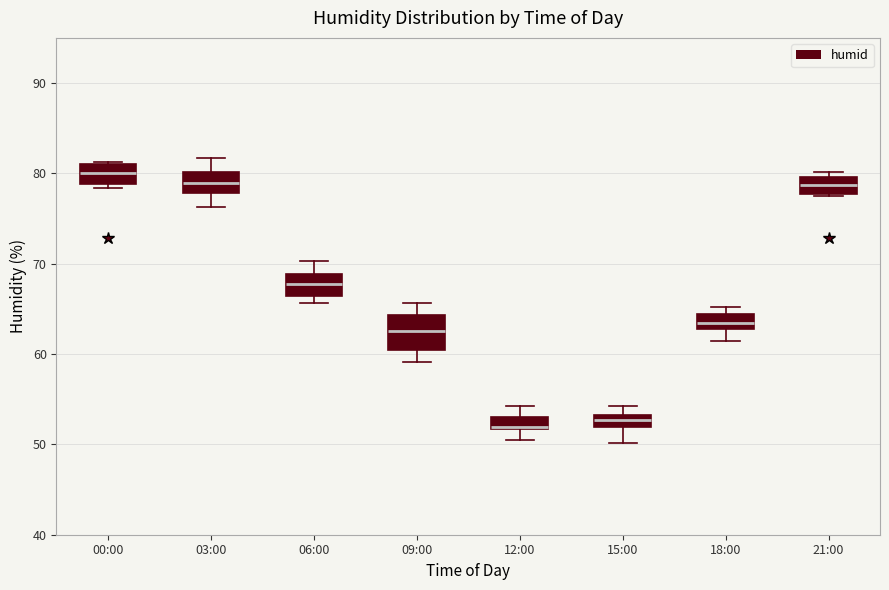

Where is the upper edge of the box for 21:00 on the y-axis? The values are not printed on the chart, so give them approximately, as read against the axis.

80